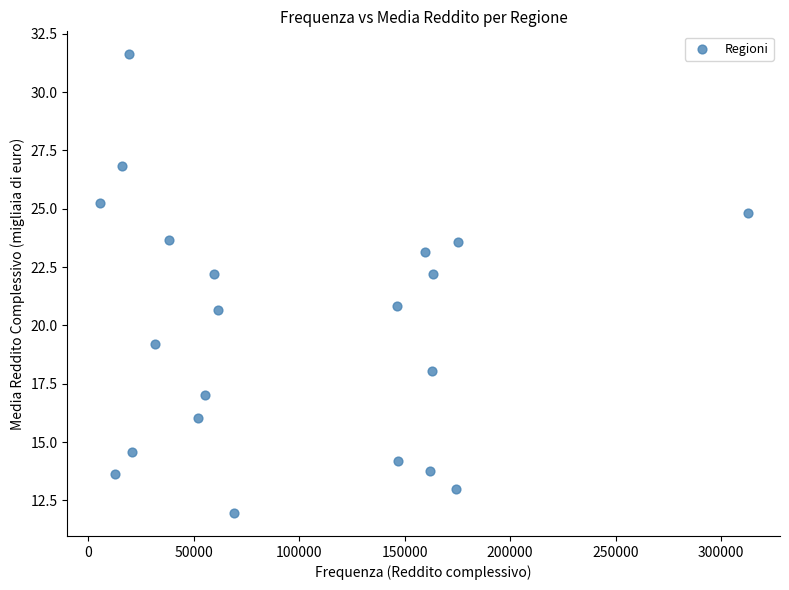

What is the range of Y values (max minus min)?

19.7